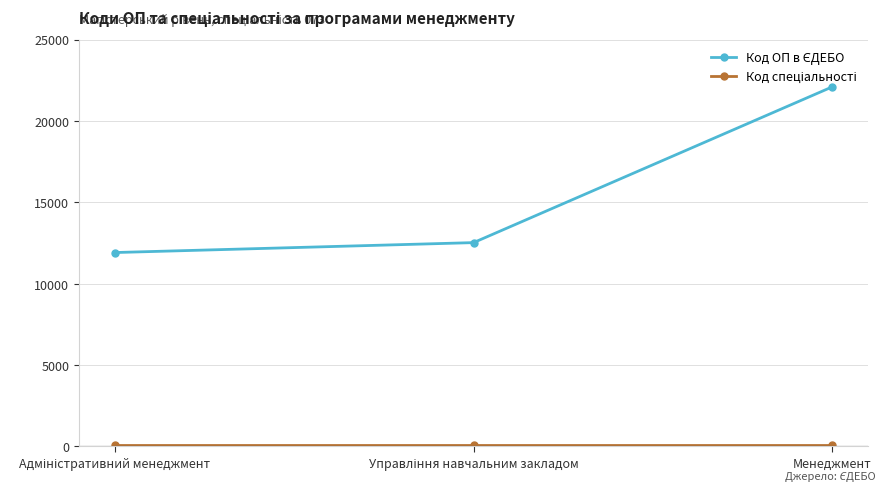

Which category has the highest value across all series?

Менеджмент